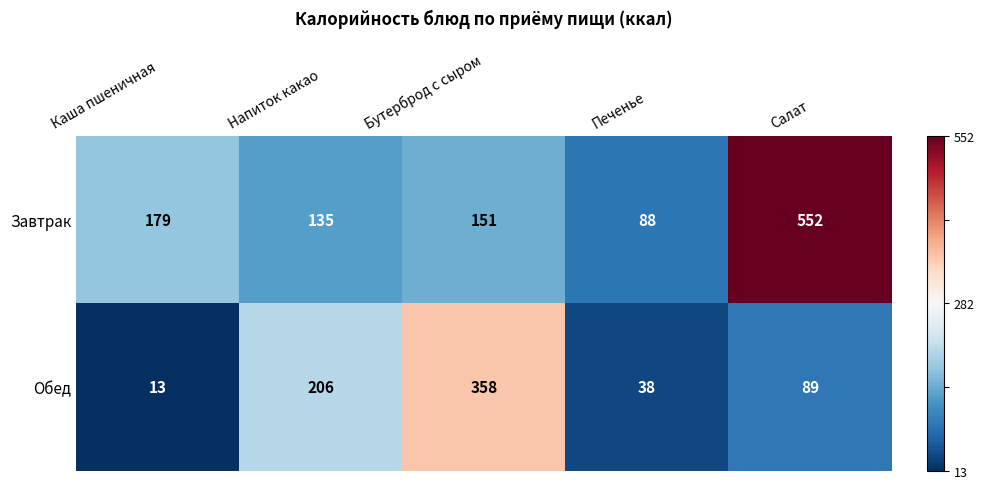

Reading left to right, what are all the values shown in this chart?

Завтрак: Каша пшеничная=179	Напиток какао=135	Бутерброд с сыром=151	Печенье=88	Салат=552
Обед: Каша пшеничная=13	Напиток какао=206	Бутерброд с сыром=358	Печенье=38	Салат=89